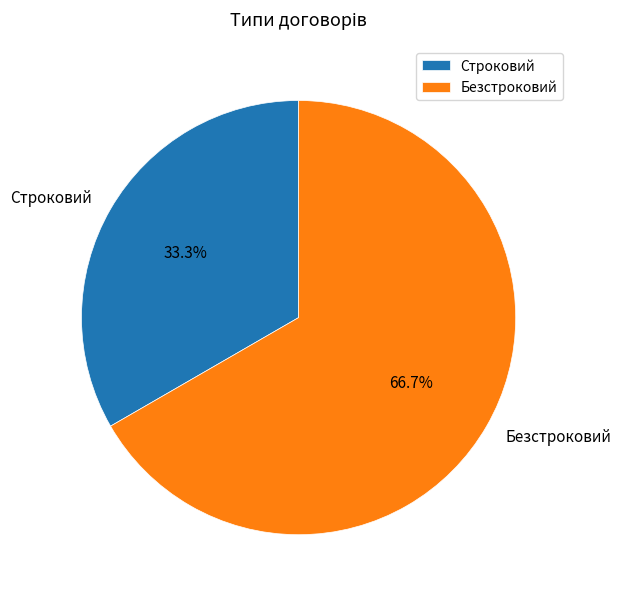

Is it true that Строковий is 33% of the pie?

True